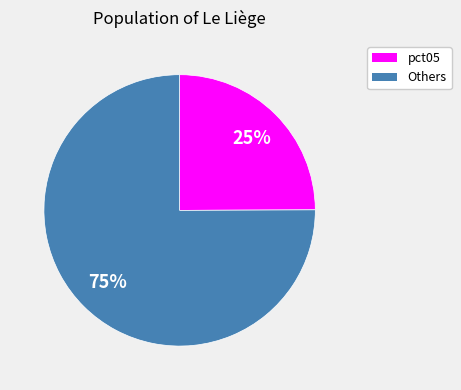

How many slices are in this pie chart?

2